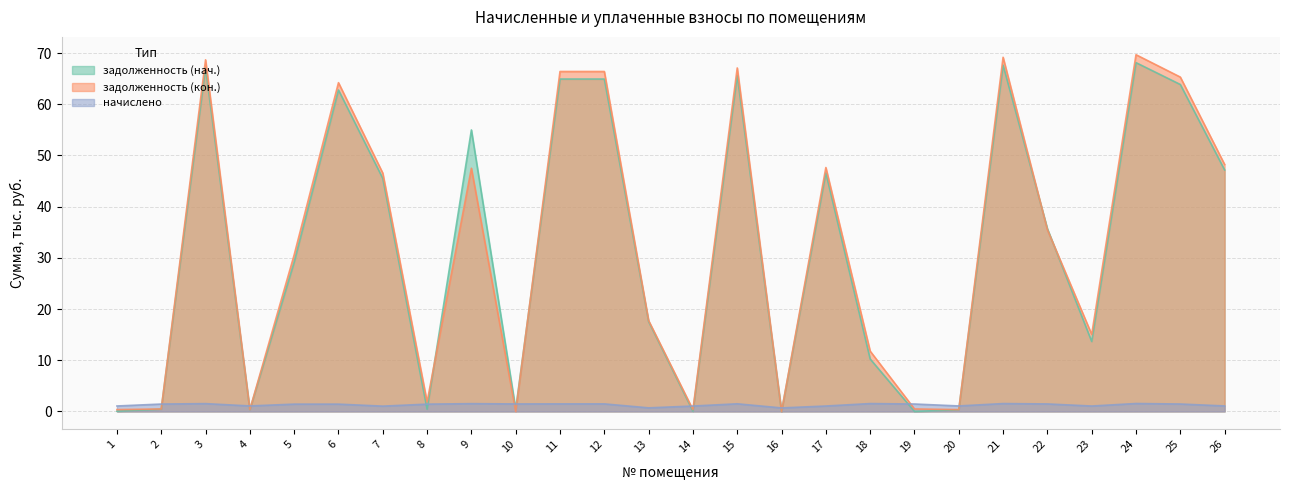

Count the number of categories in the chart.

26